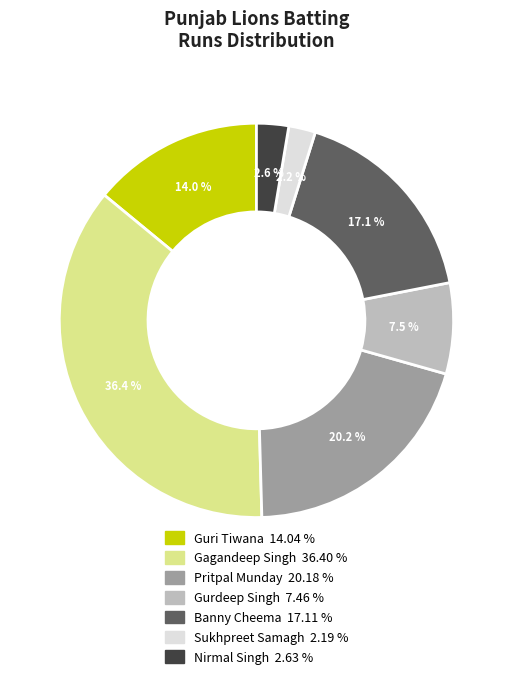

What is the total percentage of Nirmal Singh and Sukhpreet Samagh?

4.8%